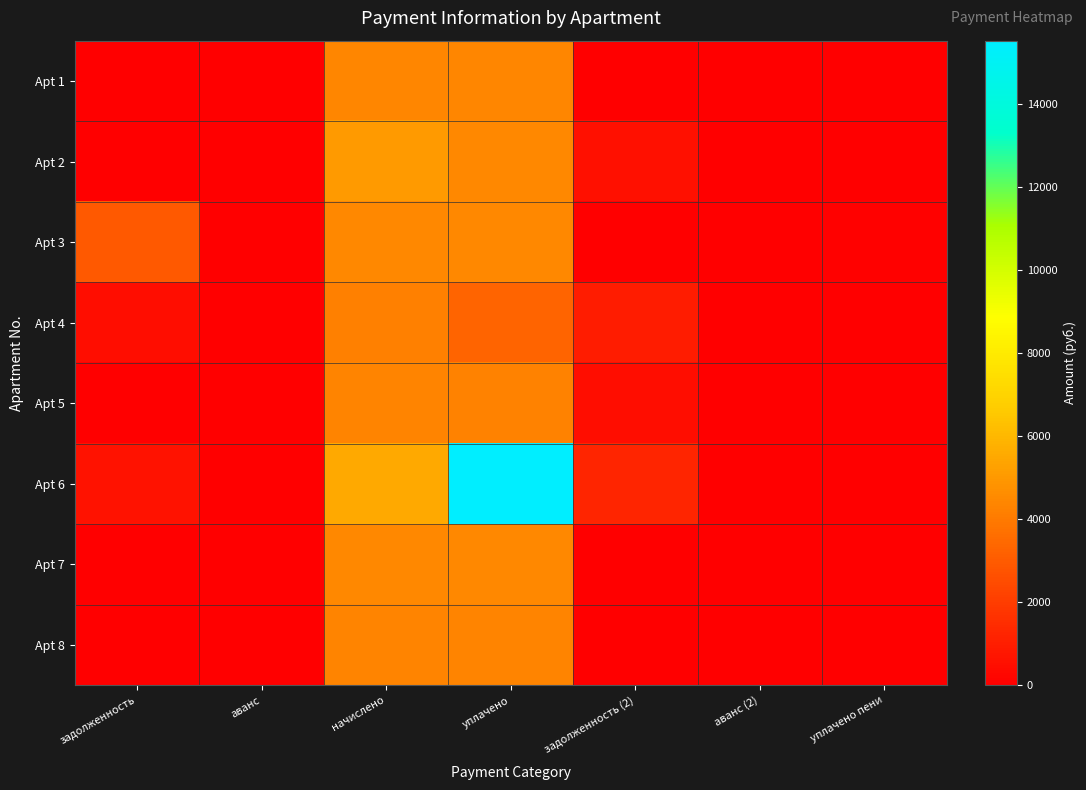

What is the spread (max minus min) of values at начислено?

1347.8